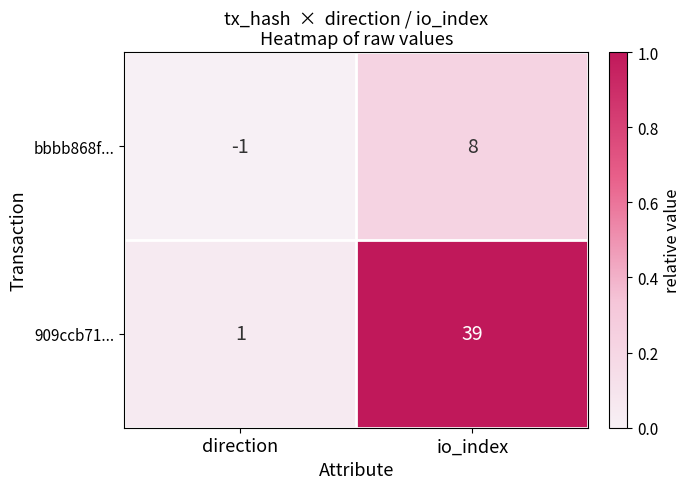

Rank the series by their maximum value, from lowest to highest.

bbbb868f..., 909ccb71...